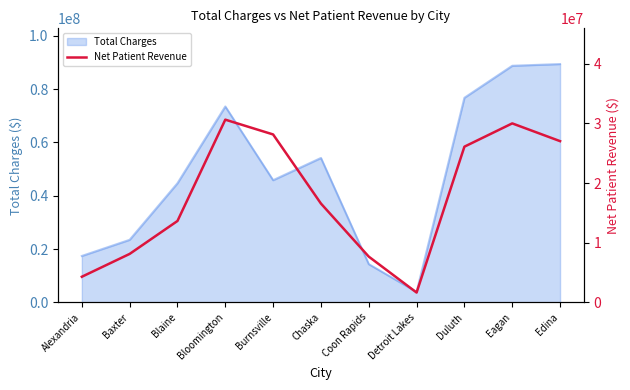

Where is the data nearest to the value 16130269?

Chaska